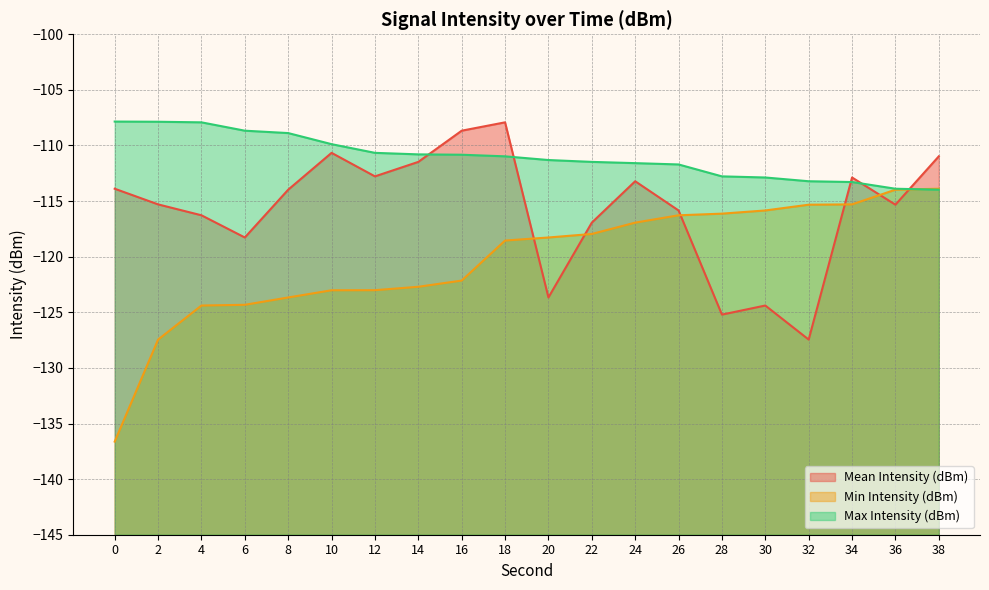

The value of Min Intensity (dBm) at 8 is -123.7. True or false?

True